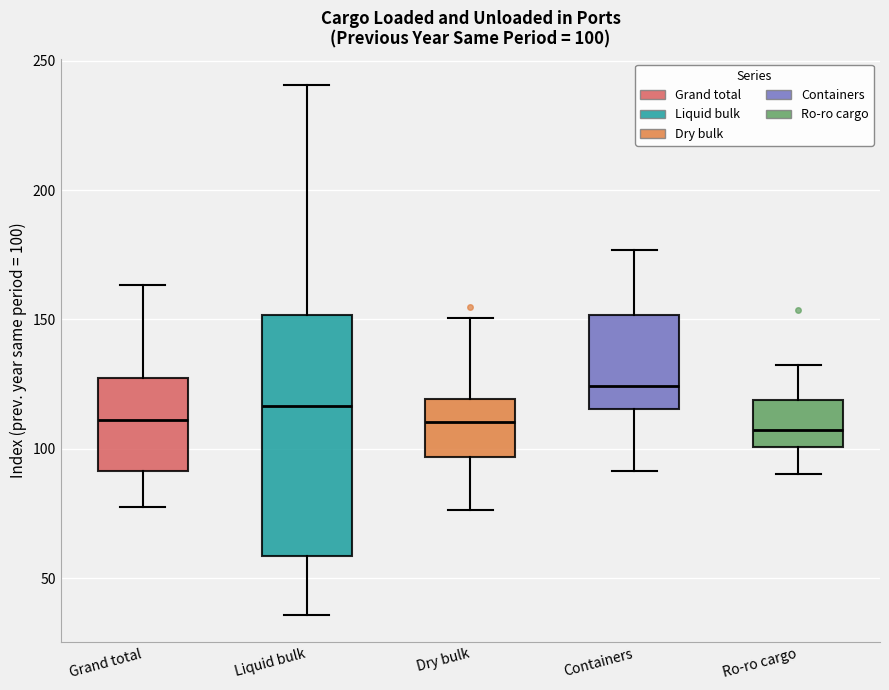

Comparing the boxes themselves (not the whiskers), which one is the tallest?

Liquid bulk